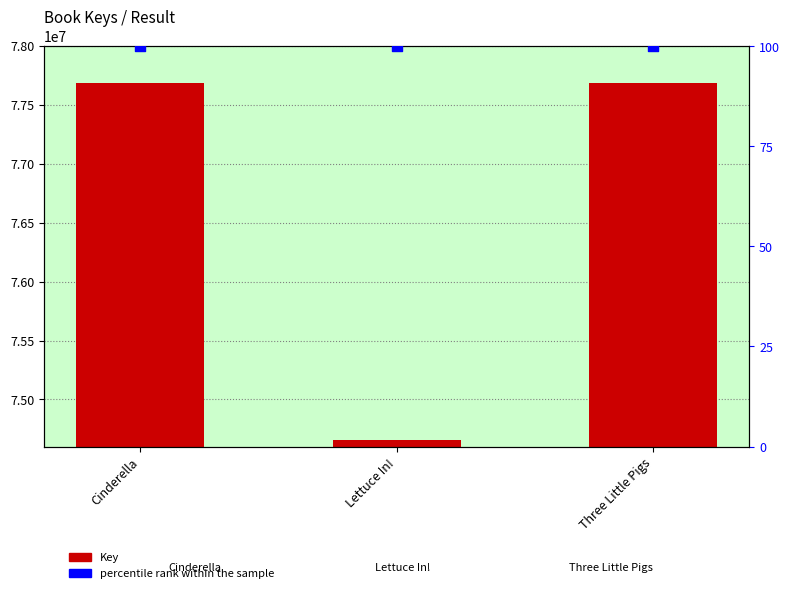

Which series has the largest Y range (max minus min)?

Key